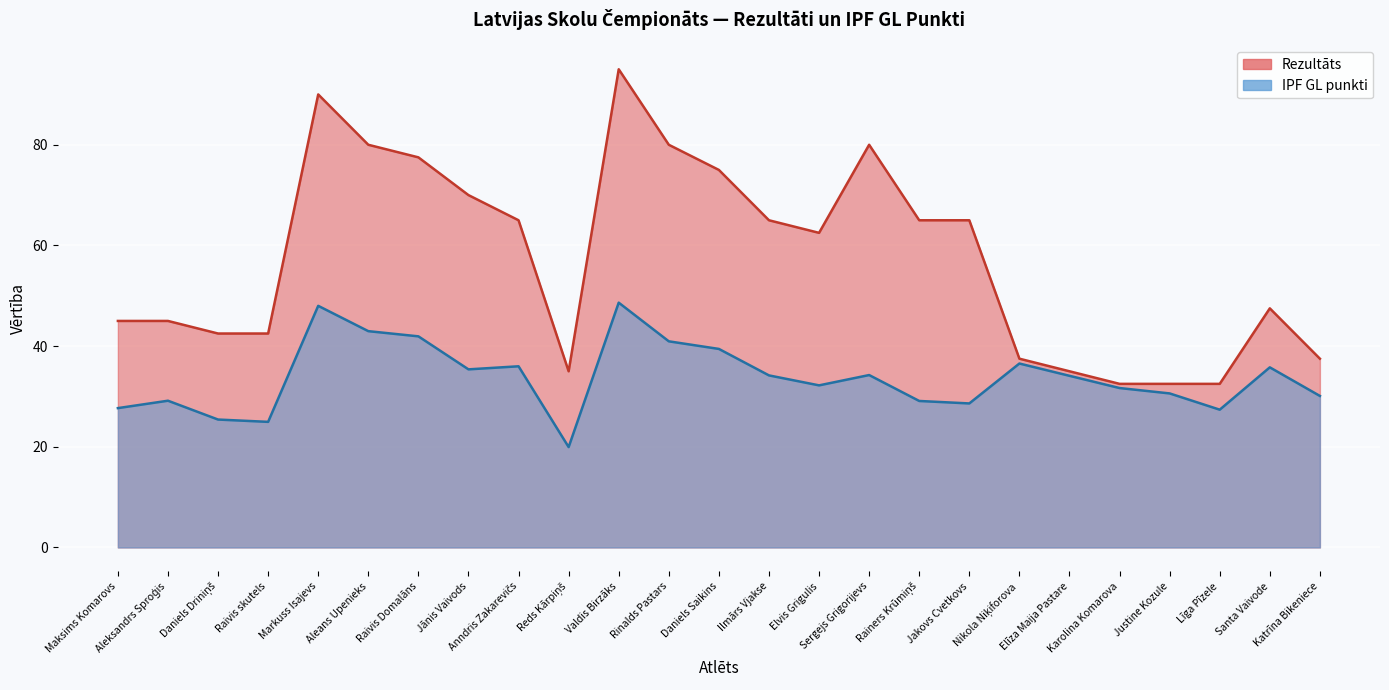

Where does the Rezultāts series first go above 62?

Markuss Isajevs